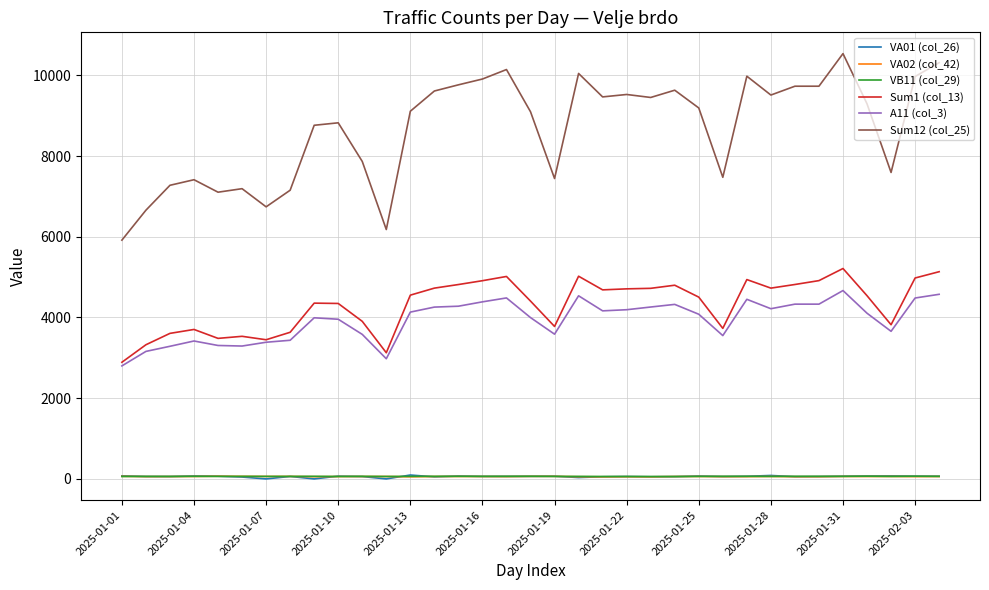

Which series has the largest total across all categories?

Sum12 (col_25)